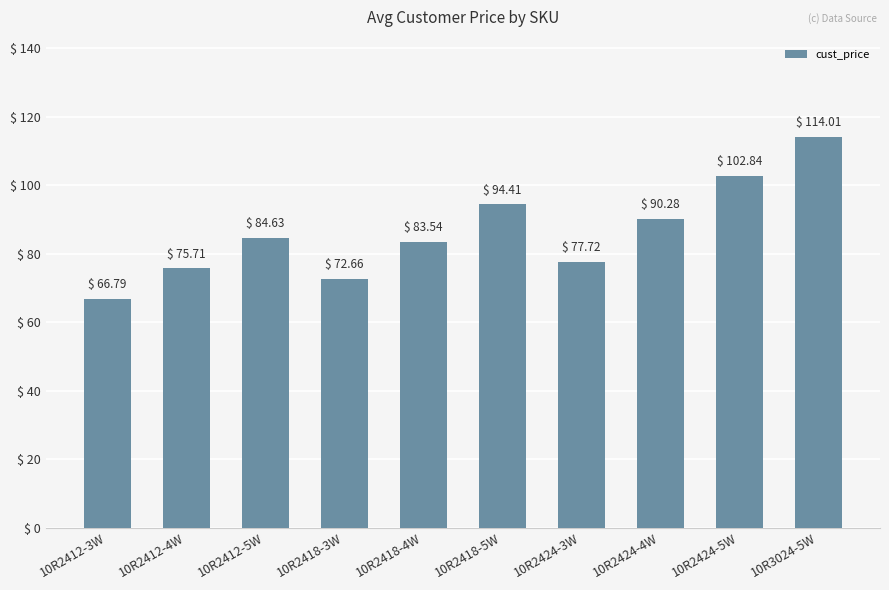

What is the sum of the values at 10R2418-5W and 10R2418-3W?

167.1